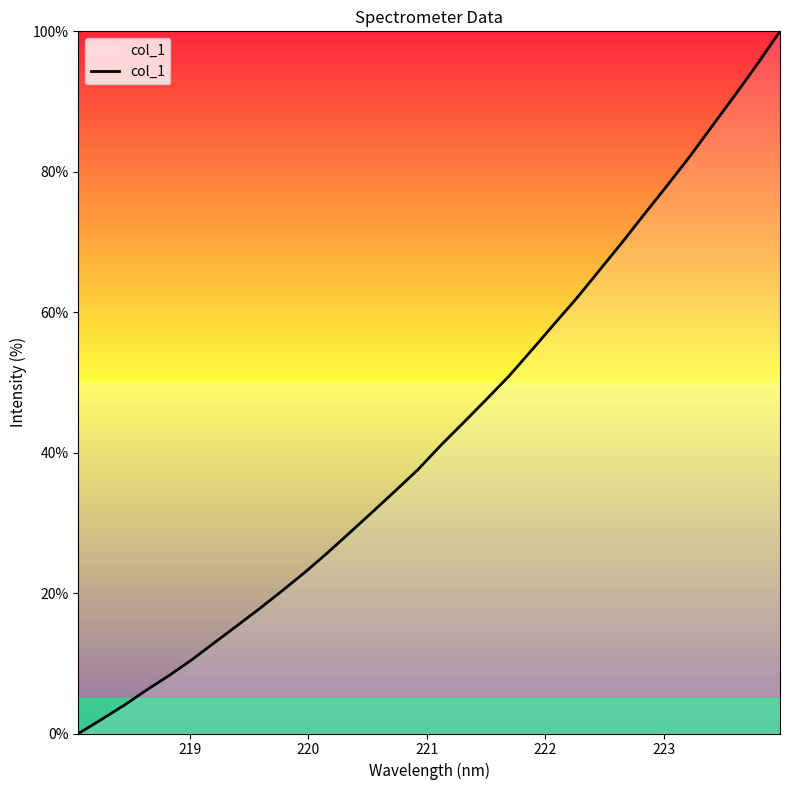

What is the difference between the maximum and minimum values?

100.0